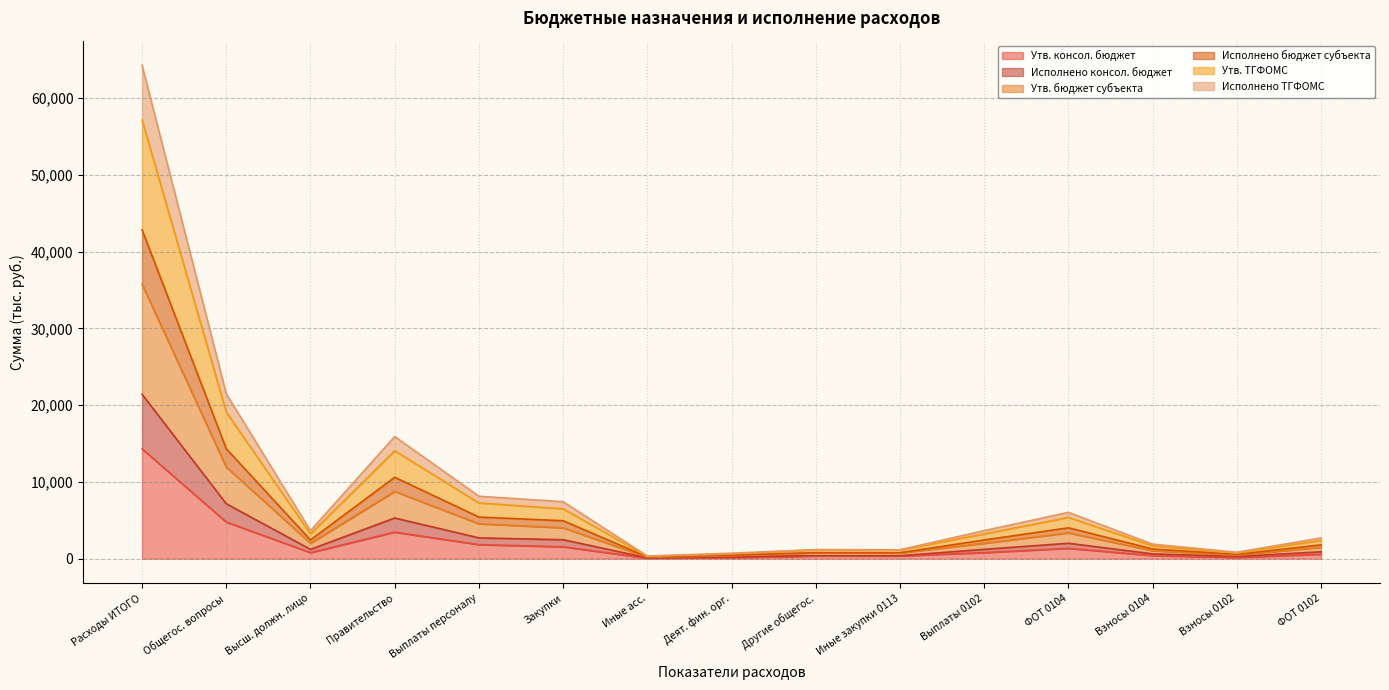

What is the maximum value for Утв. консол. бюджет?

14305.4